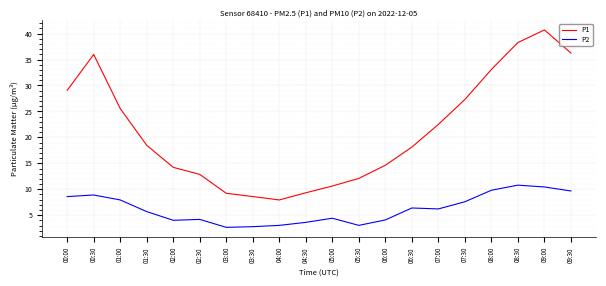

What are all the series names shown in the legend?

P1, P2